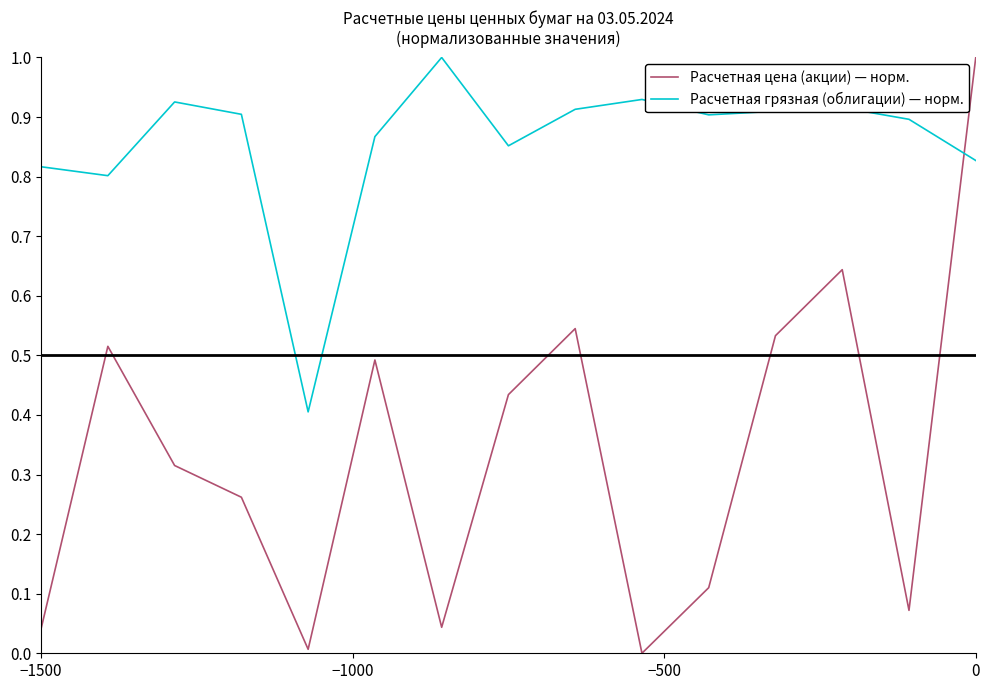

In Расчетная цена (акции) — норм., how many points are lower than both neighbors (excluding endpoints)?

4